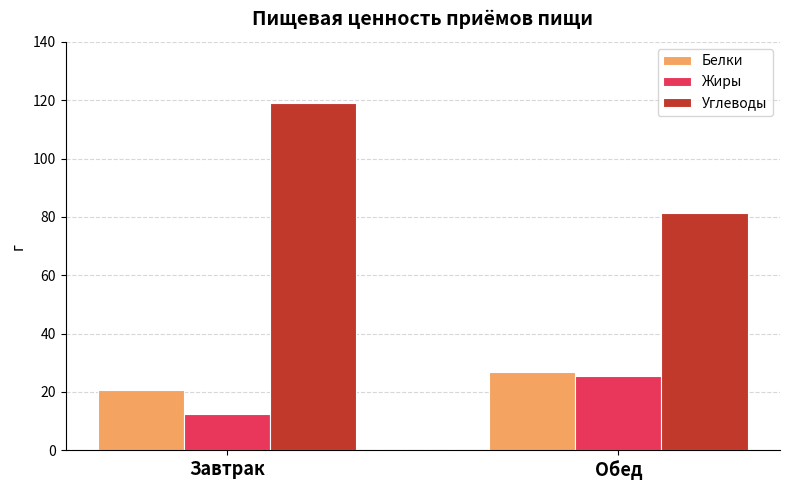

How many groups of bars are there?

2